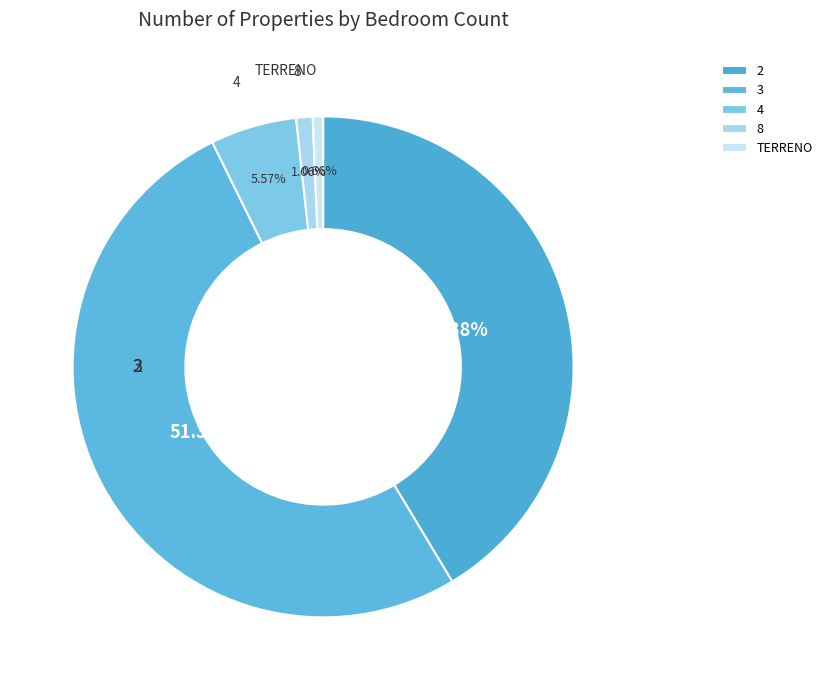

What percentage is the 2 slice, to the nearest percent?

41%